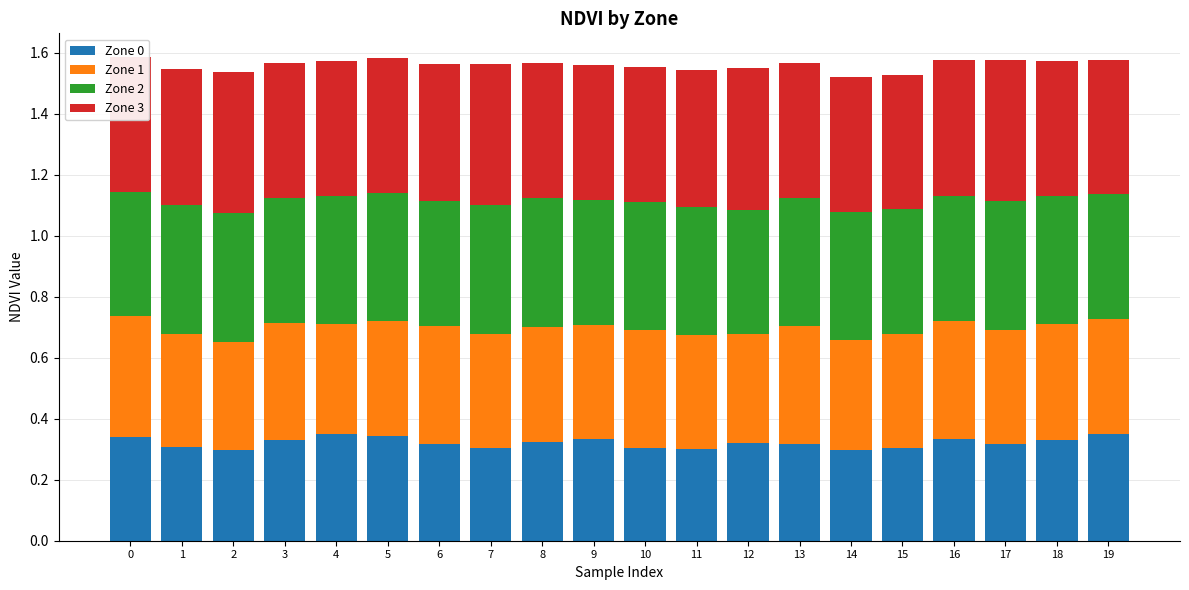

Which series has the largest range (max minus min)?

Zone 0